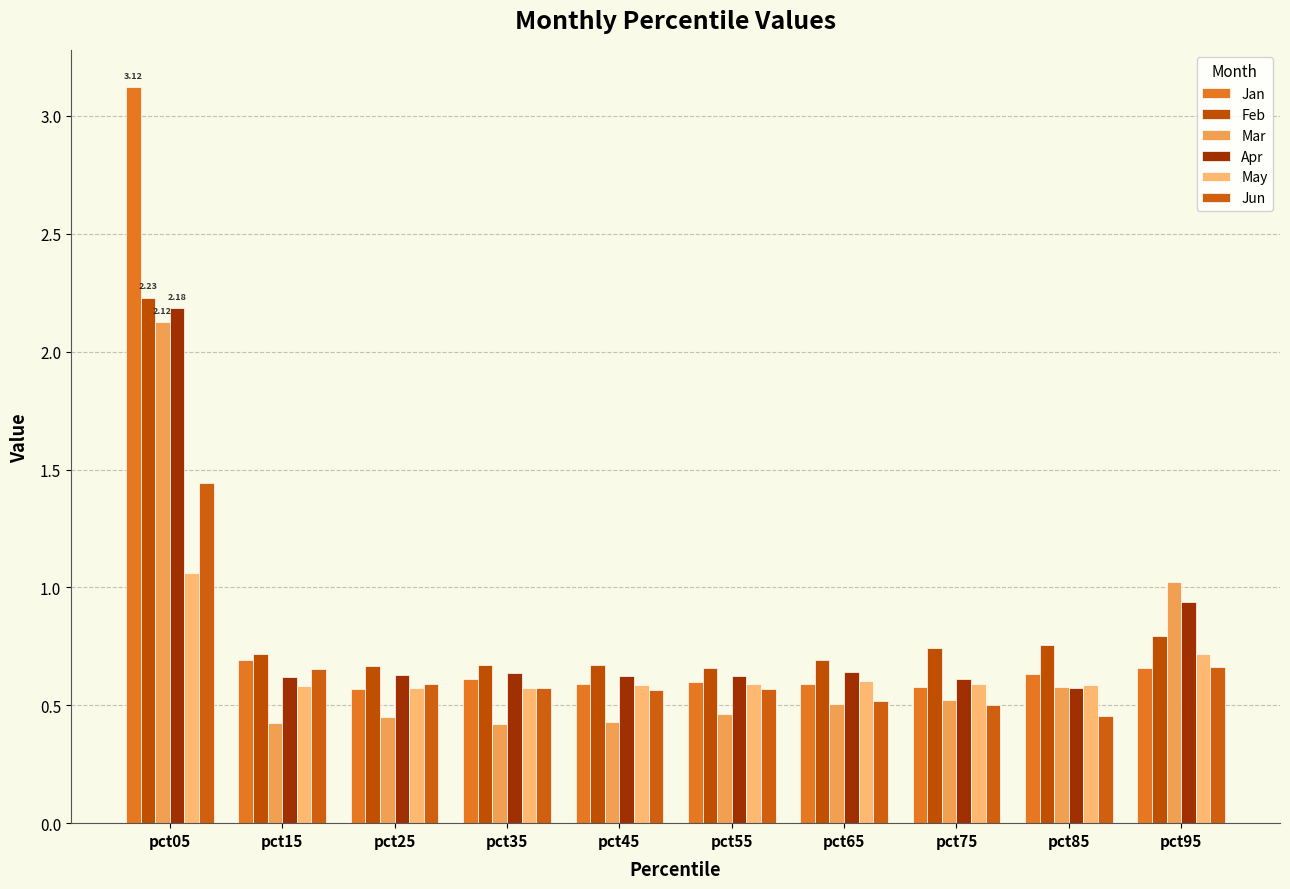

Between pct35 and pct45, which is larger?

pct35